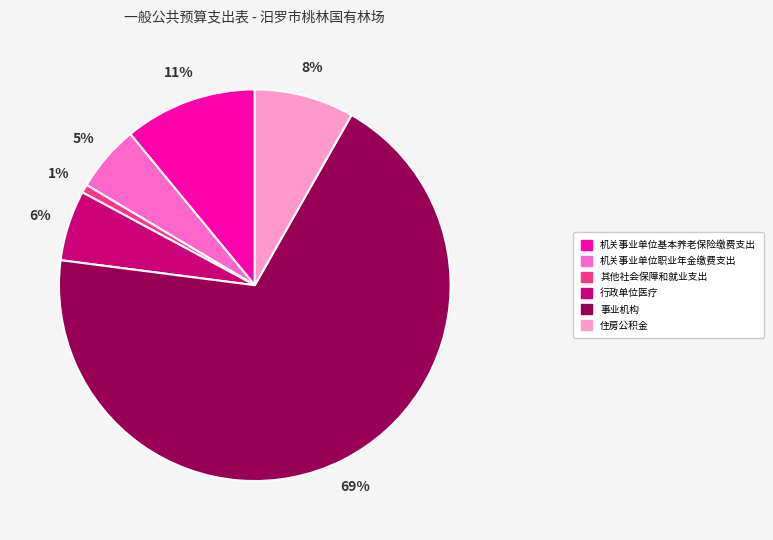

What is the smallest slice in the pie chart?

其他社会保障和就业支出